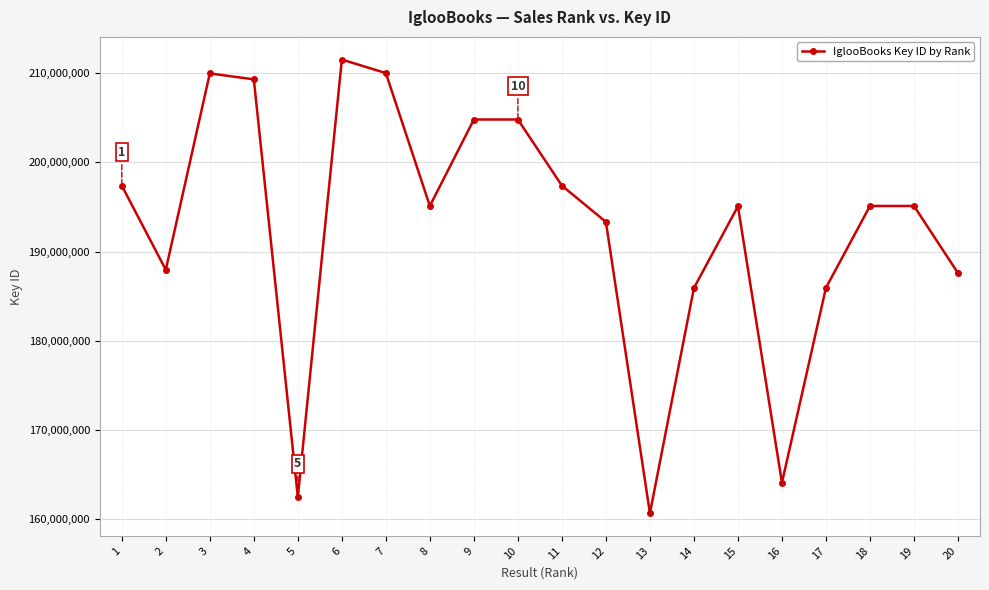

Is this an area chart (filled region under the line)?

No